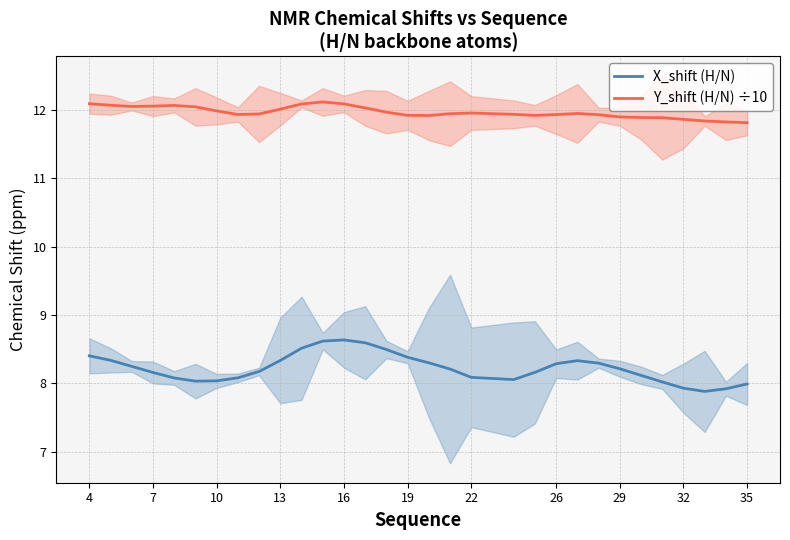

Is it true that X_shift (H/N) equals 3.9 at 7?

False